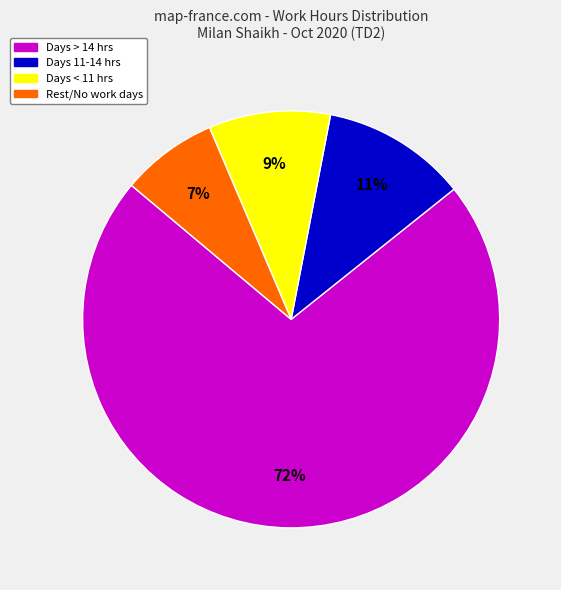

To the nearest percent, what is the average slice percentage?

25%